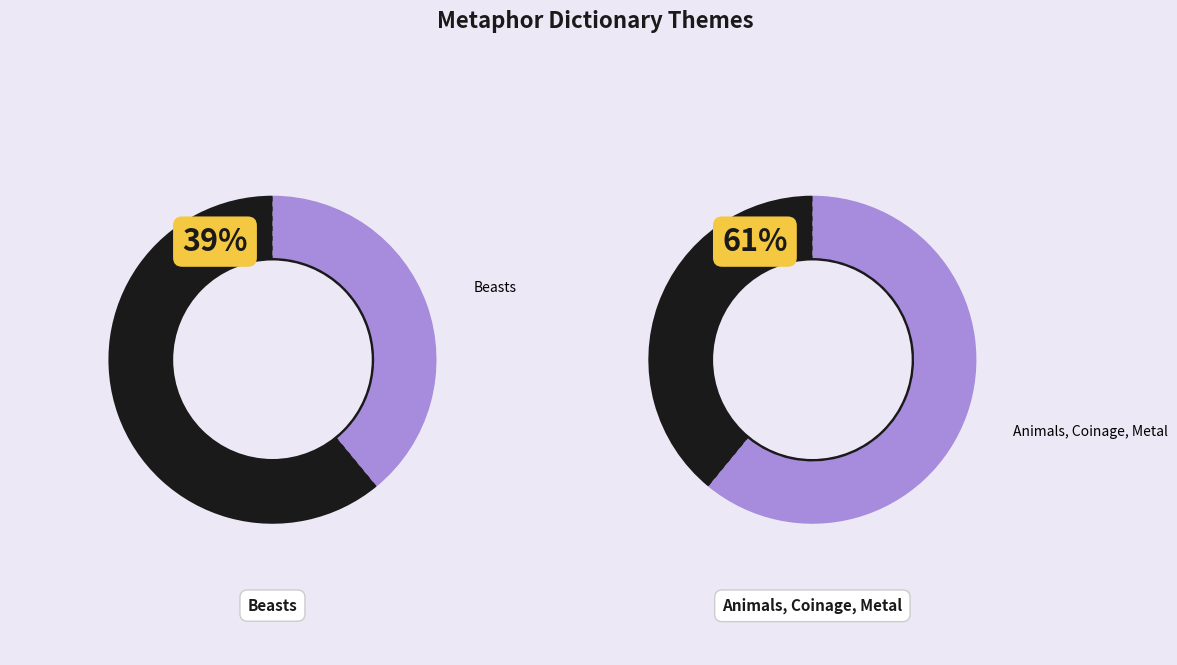

Which slice is the smallest?

Beasts